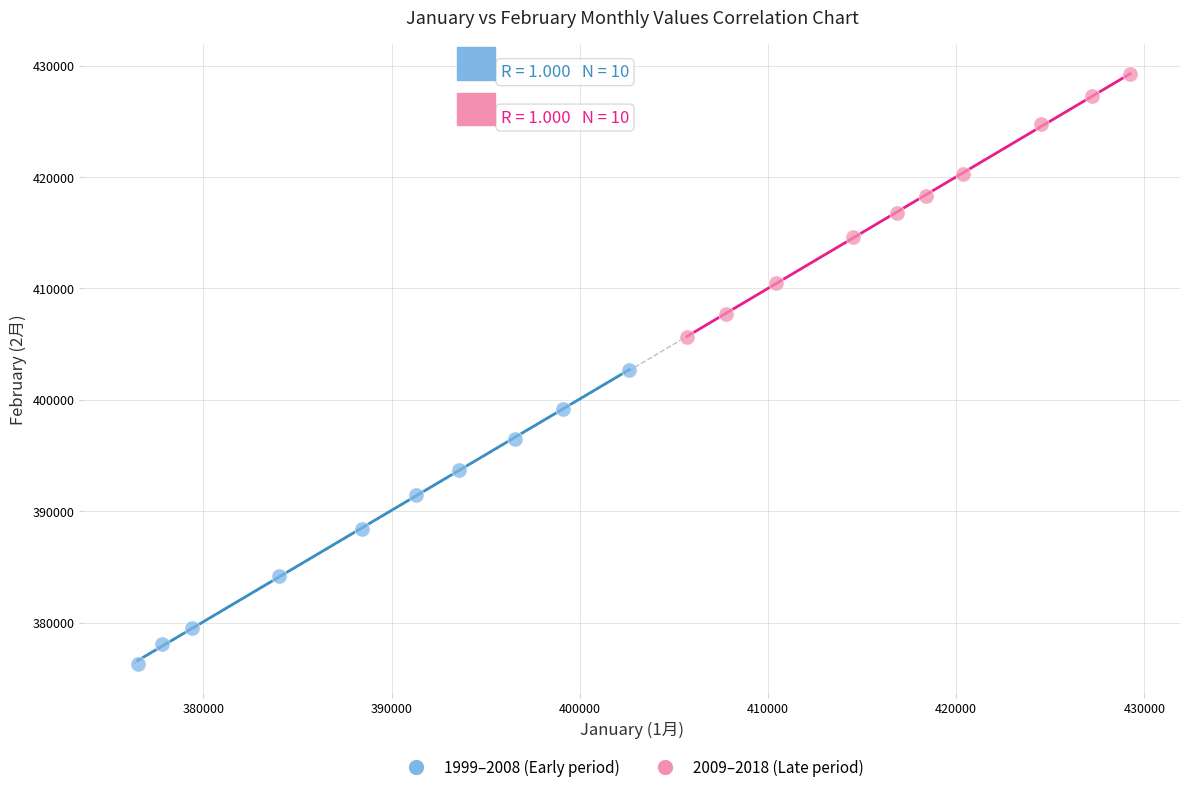

Which series reaches the minimum Y coordinate?

1999–2008 (Early period)